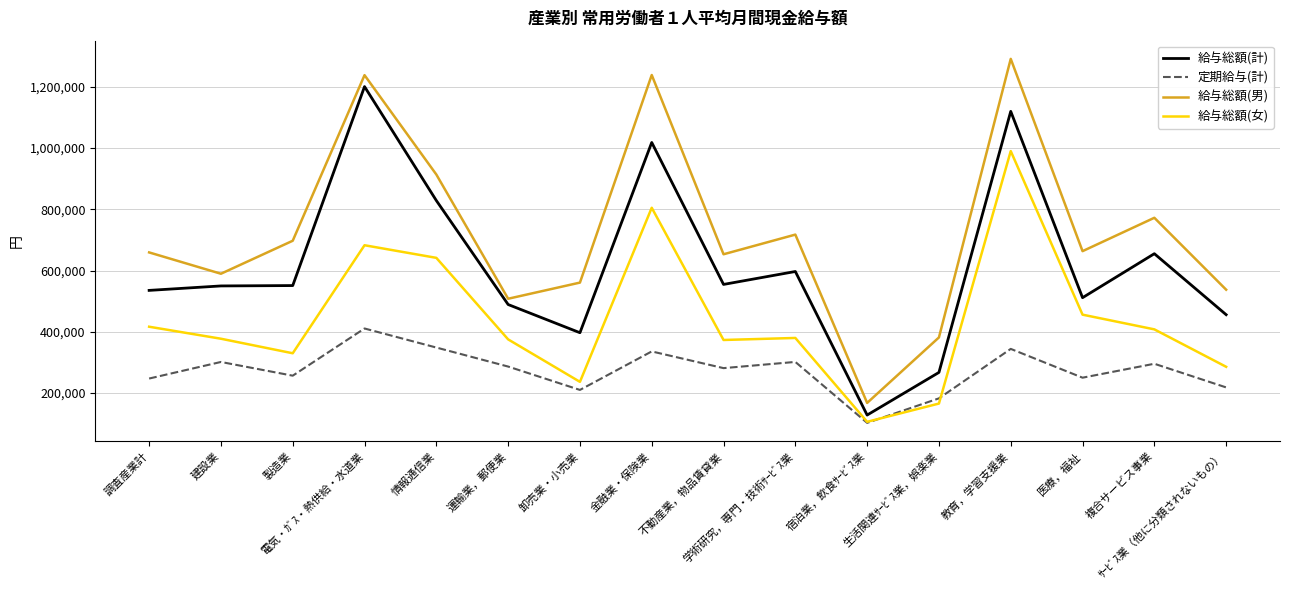

The value of 給与総額(男) at 医療，福祉 is 663500. True or false?

True